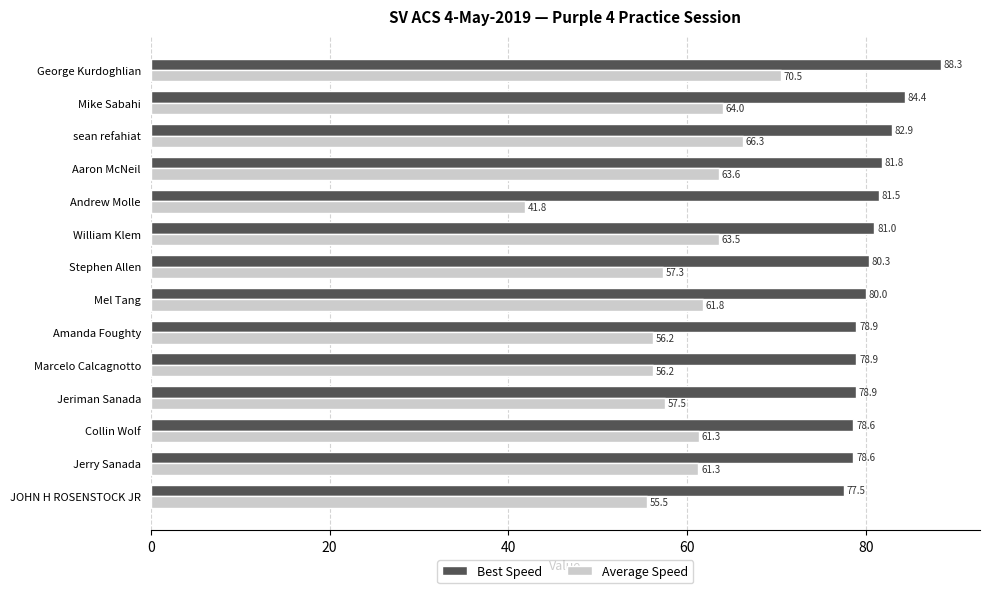

What are all the series names shown in the legend?

Best Speed, Average Speed